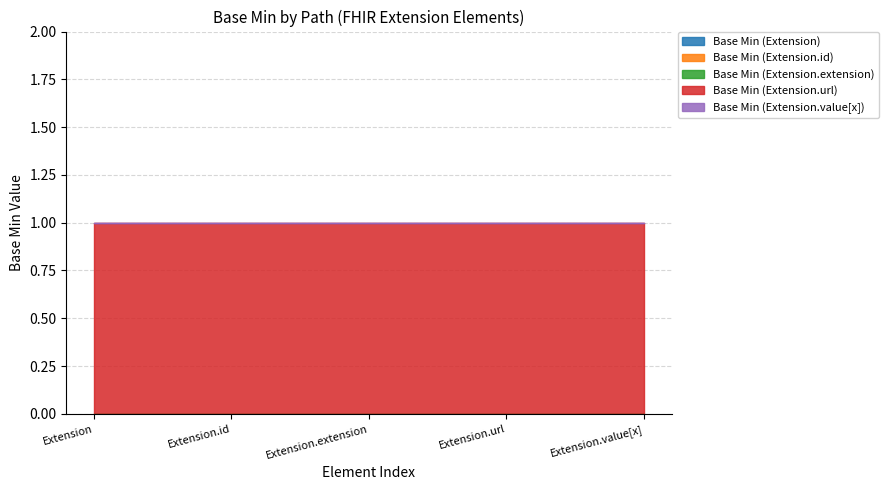

Rank the series at Extension.extension from highest to lowest value.

Base Min (Extension.url), Base Min (Extension), Base Min (Extension.id), Base Min (Extension.extension), Base Min (Extension.value[x])